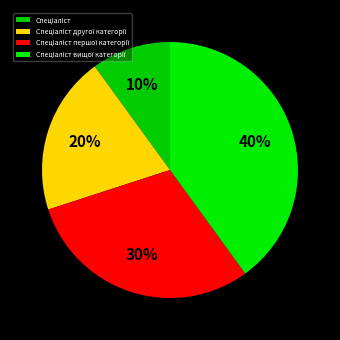

Count the number of slices in the pie.

4